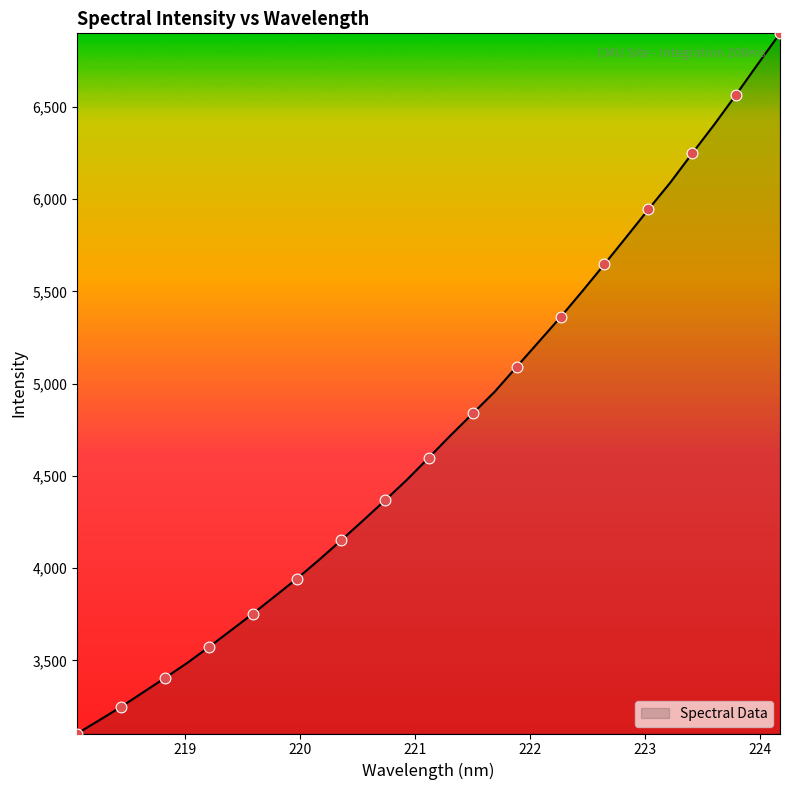

What is the greatest value displayed?

6898.7